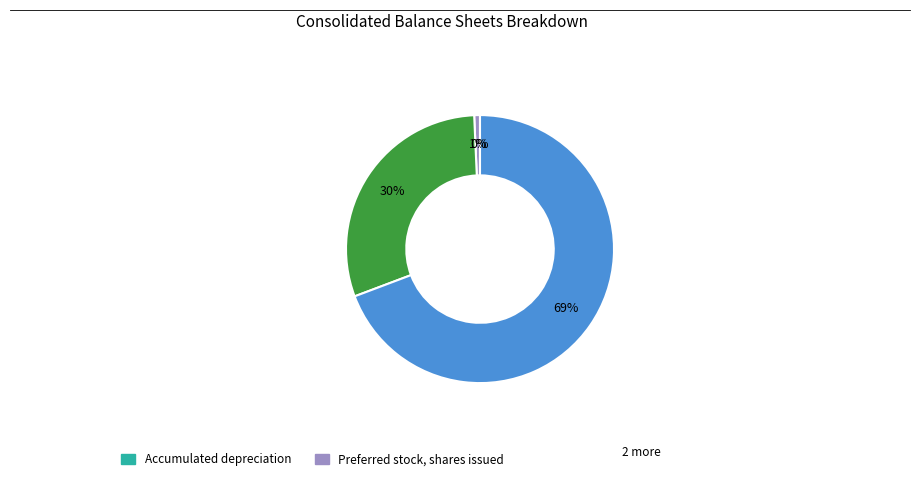

Is there any slice that represents more than half of the pie?

Yes